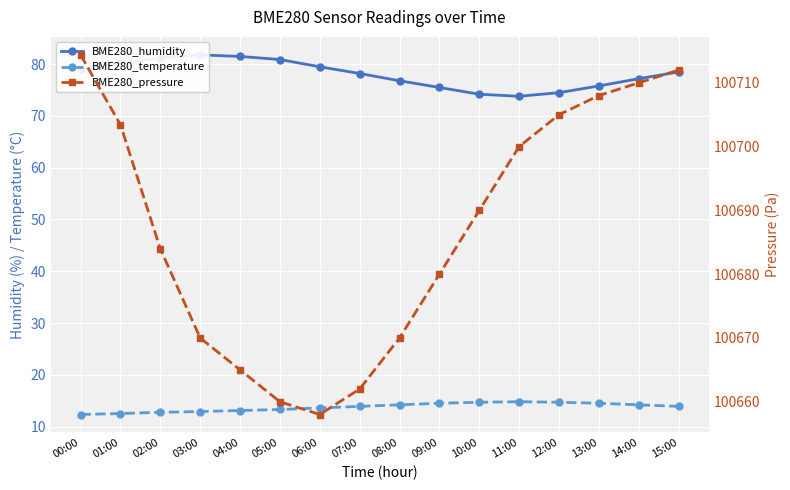

Reading left to right, what are all the values shown in this chart?

BME280_humidity: 79.1	80.2	81.2	81.8	81.5	80.9	79.5	78.2	76.8	75.5	74.2	73.8	74.5	75.8	77.2	78.5
BME280_temperature: 12.3	12.5	12.8	12.9	13.1	13.3	13.6	13.9	14.2	14.5	14.7	14.8	14.7	14.5	14.2	13.9
BME280_pressure: 100714.4	100703.4	100684.0	100670.0	100665.0	100660.0	100658.0	100662.0	100670.0	100680.0	100690.0	100700.0	100705.0	100708.0	100710.0	100712.0